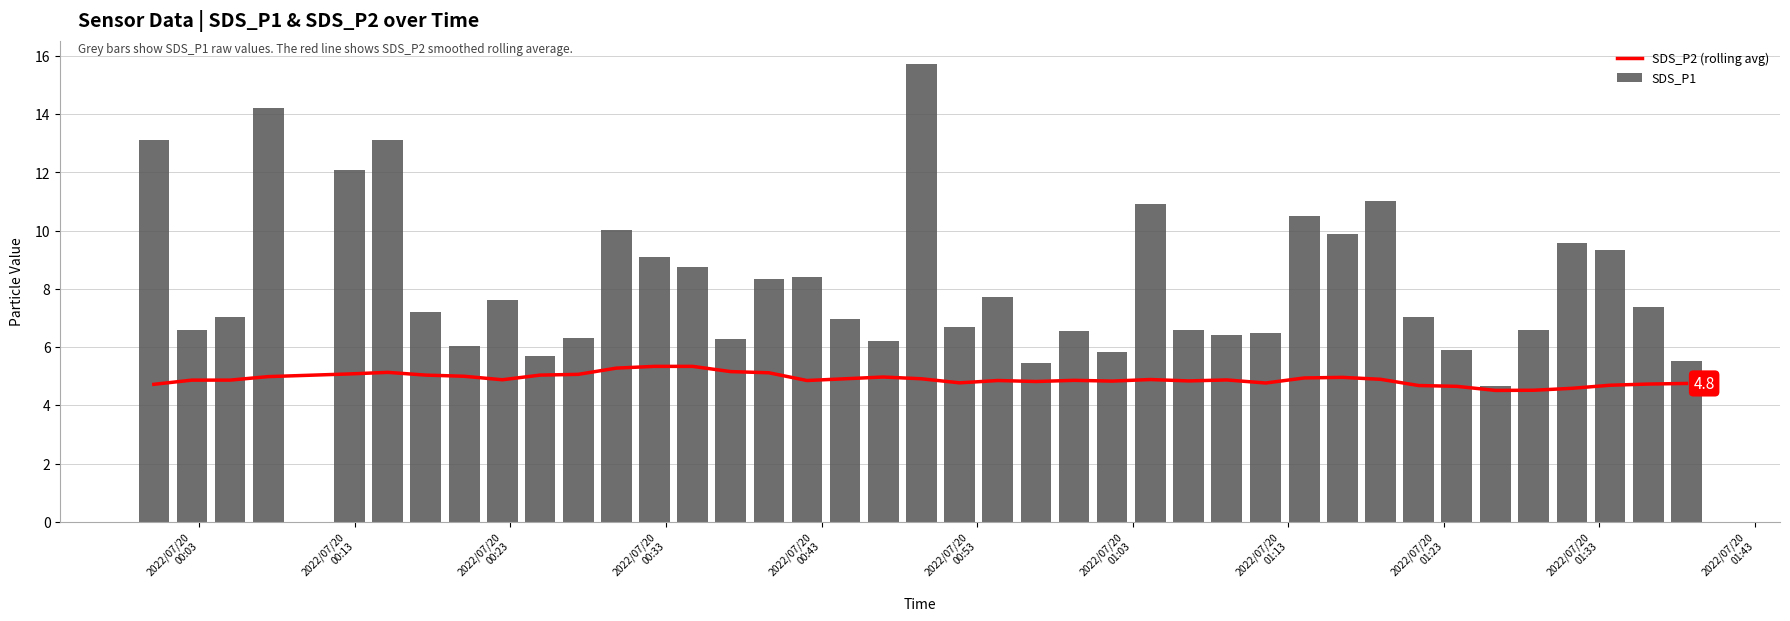

What is the average value of the SDS_P1 series?

8.2